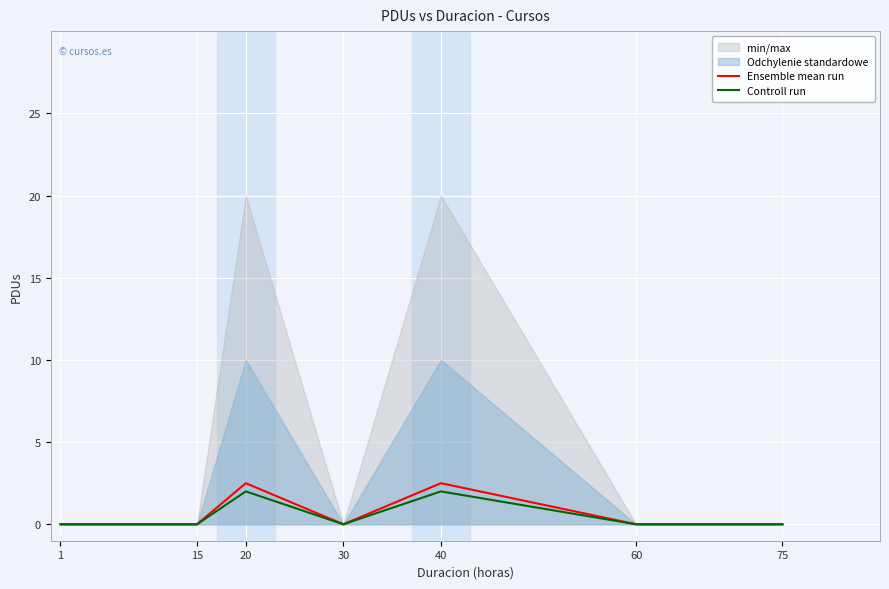

At which label is Ensemble mean run closest to 1?

1